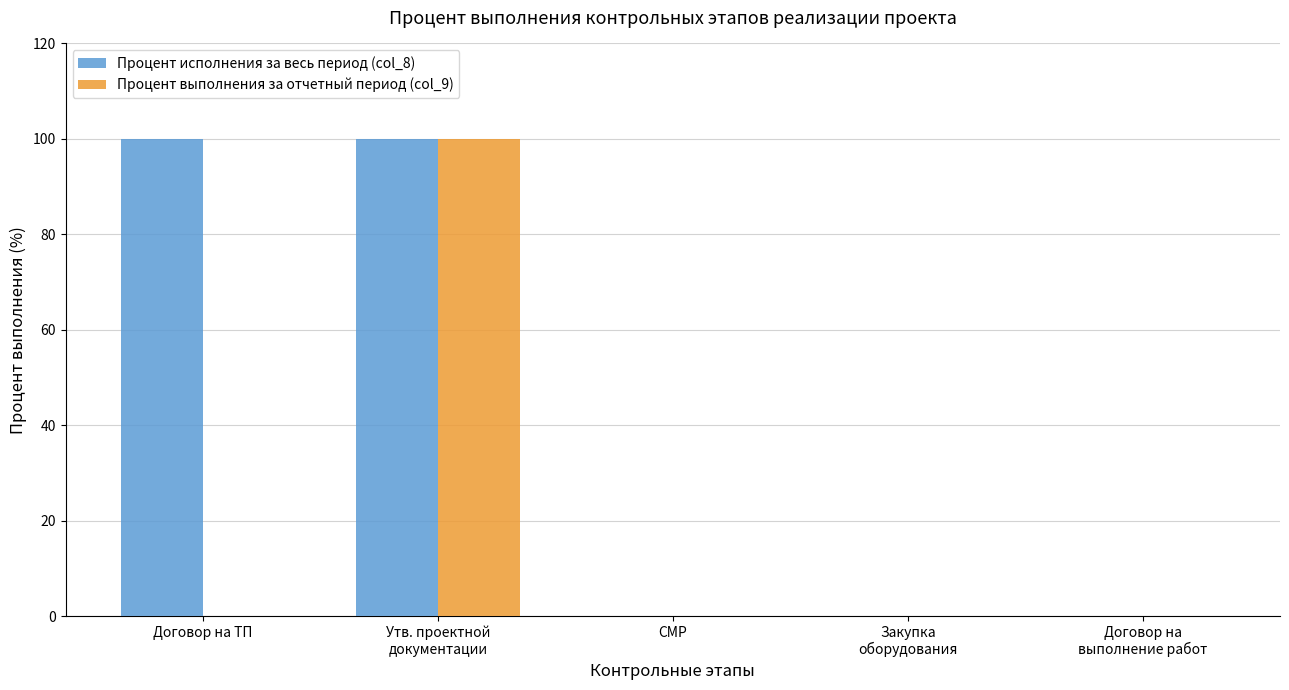

What are all the series names shown in the legend?

Процент исполнения за весь период (col_8), Процент выполнения за отчетный период (col_9)